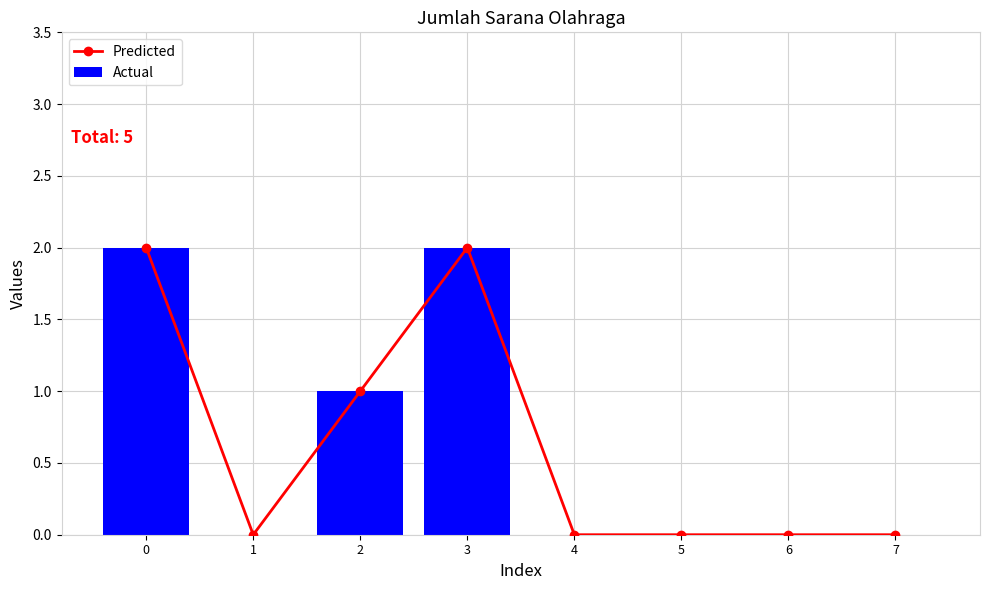

Between 7 and 4, which is larger?

7